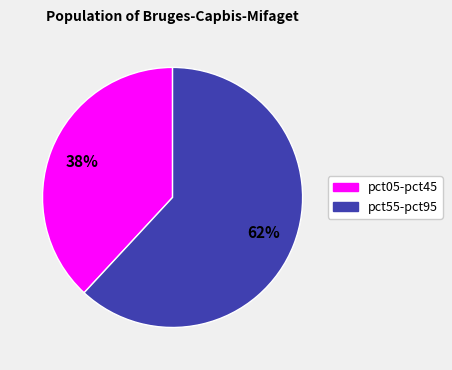

To the nearest percent, what is the average slice percentage?

50%